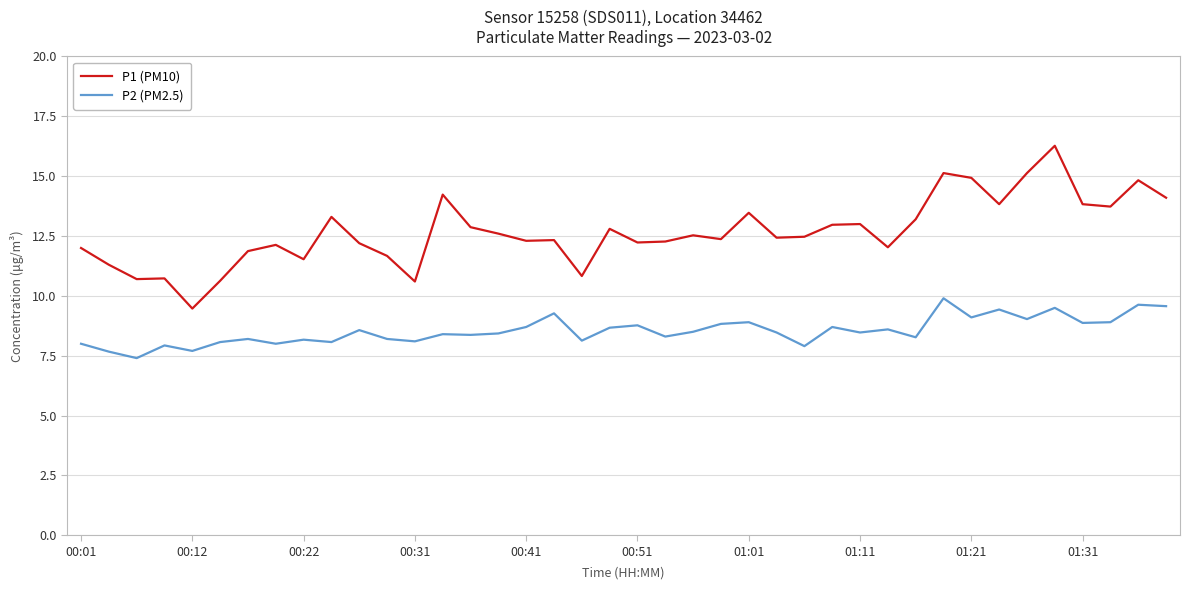

What is the difference between the second highest and minimum values in the P2 (PM2.5) series?

2.2